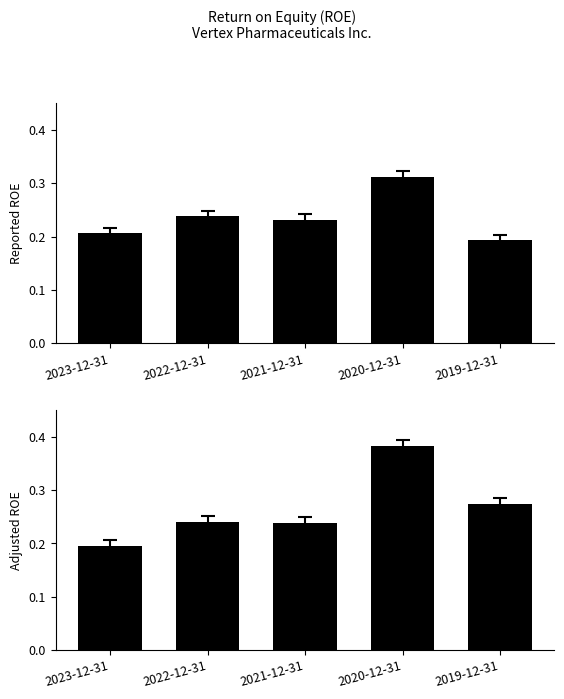

List the series in order of their overall mean, highest first.

Adjusted ROE, Reported ROE